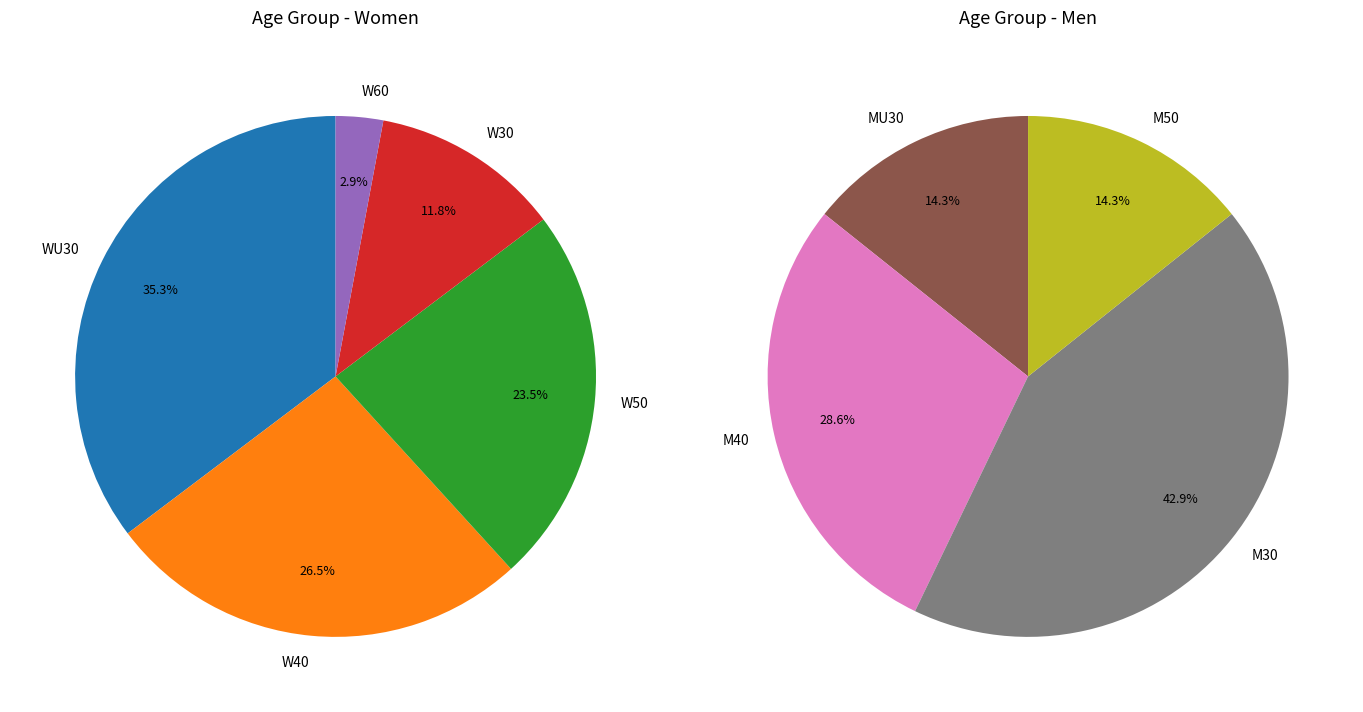

The M40 slice represents 1% of the pie. True or false?

False